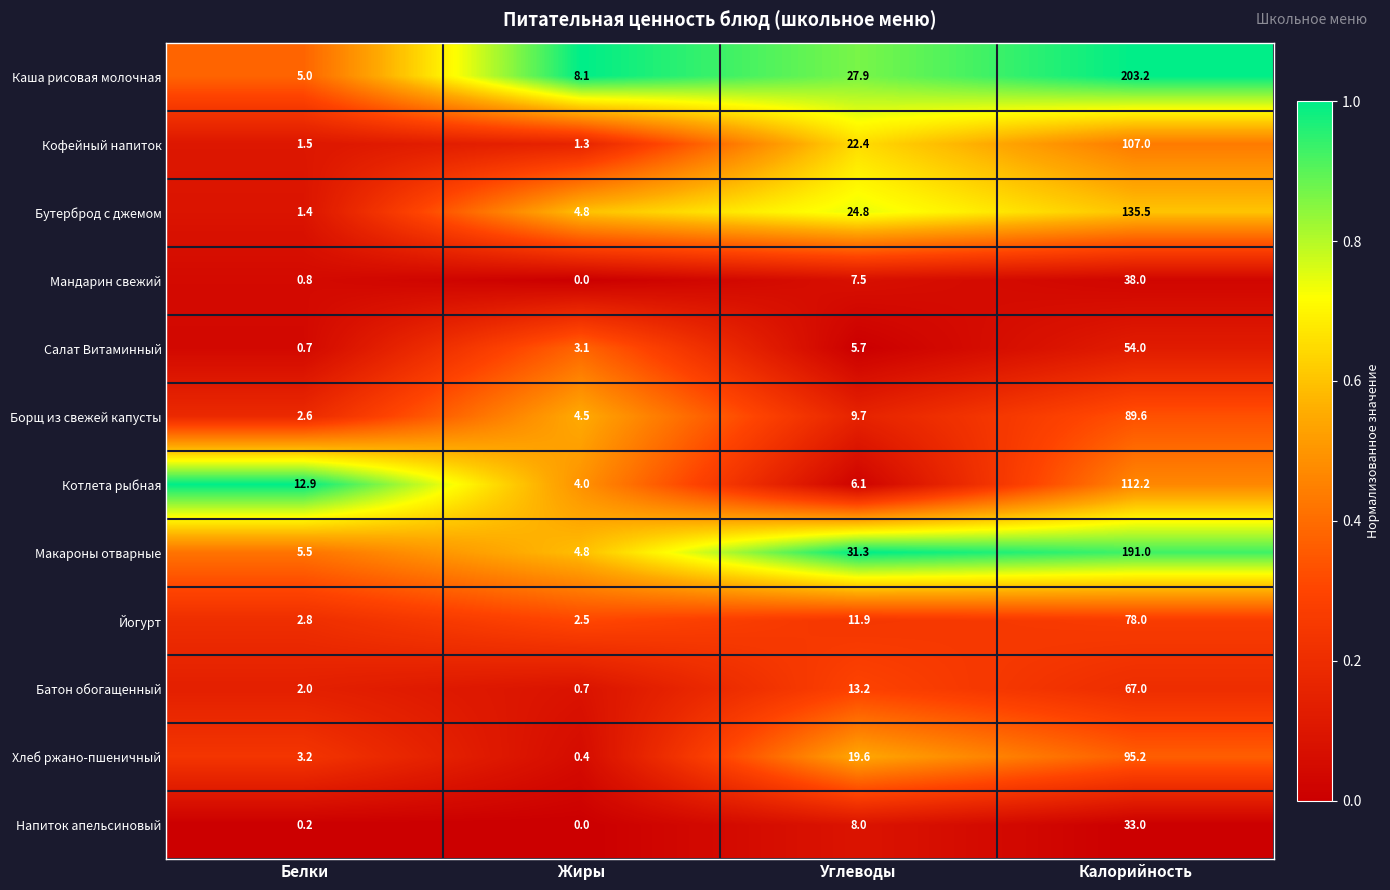

Which series has the largest total across all categories?

Каша рисовая молочная